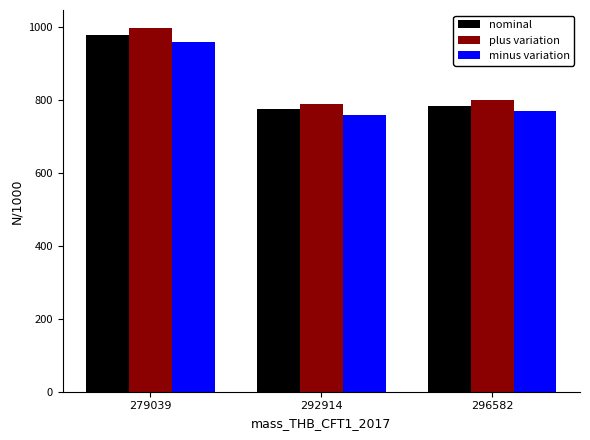

At which label does plus variation reach its peak?

279039